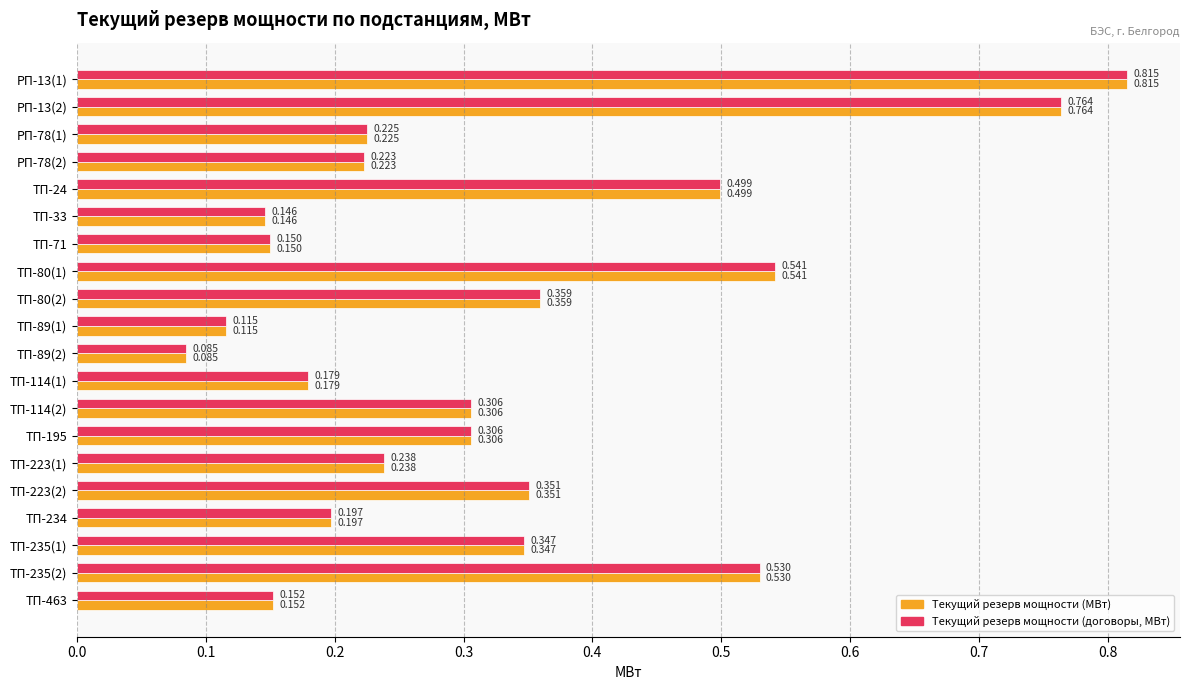

Is the value of Текущий резерв мощности (МВт) at ТП-24 greater than the value of Текущий резерв мощности (договоры, МВт) at ТП-33?

Yes